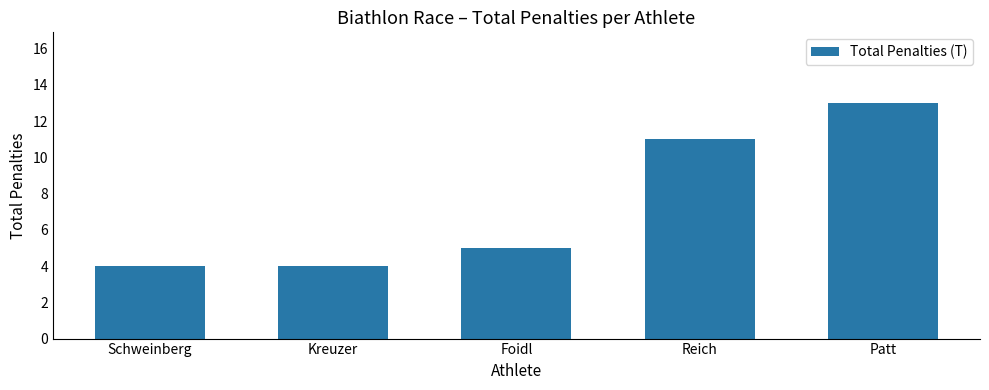

What is the smallest value displayed?

4